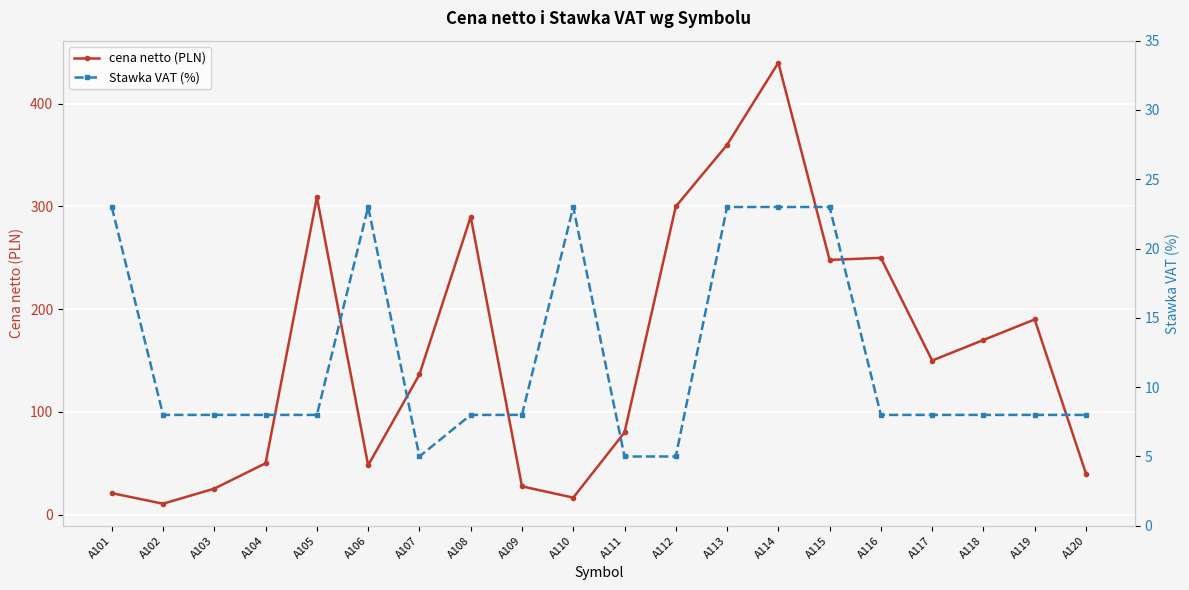

At which category does cena netto (PLN) reach its first local valley?

A102